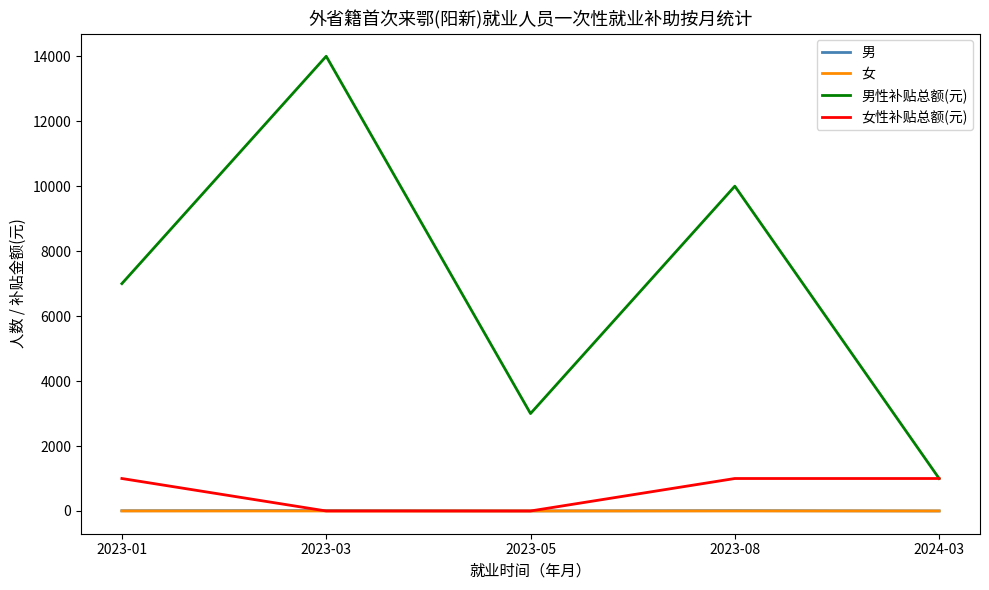

List the labels in order of 男性补贴总额(元) value, smallest first.

2024-03, 2023-05, 2023-01, 2023-08, 2023-03